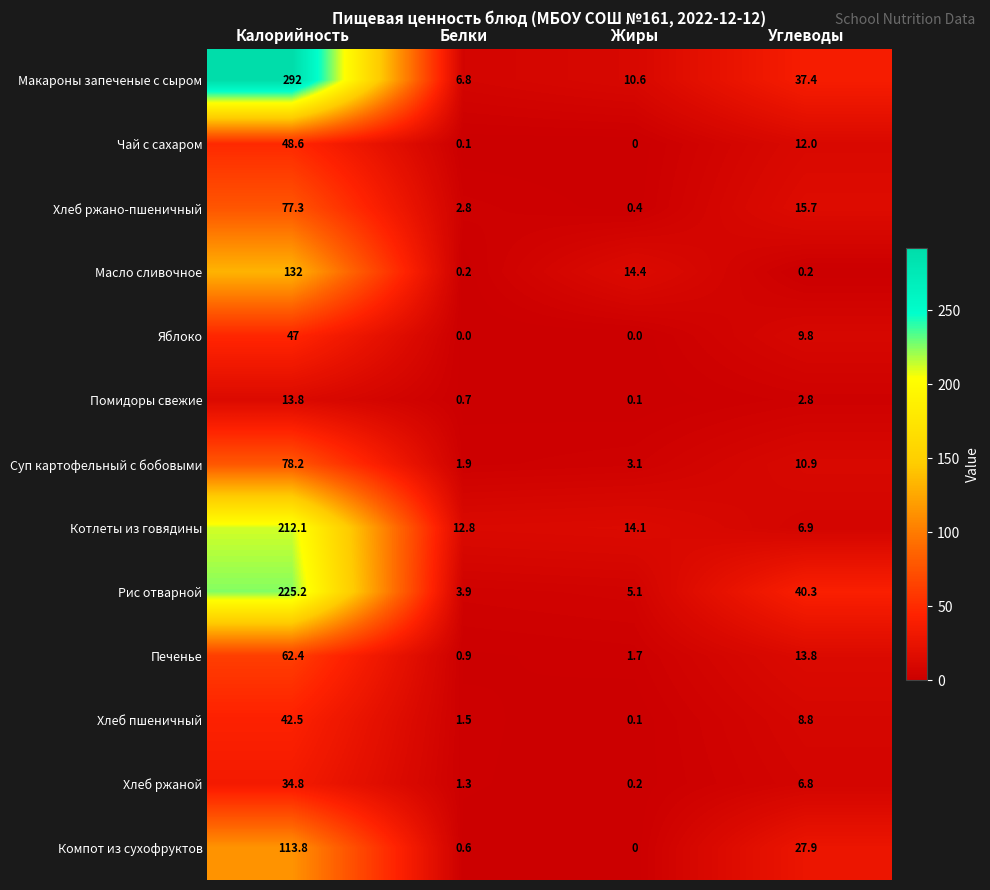

True or false: Чай с сахаром has a value of 16.7 at Углеводы.

False